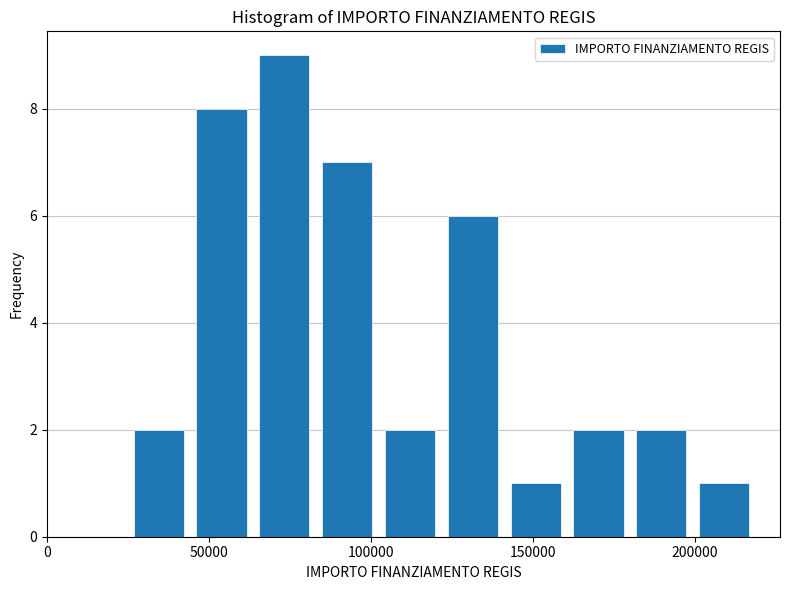

Around what value on the x-axis is the tallest bar? Give the approximate position of its centre, as read against the axis.

75000